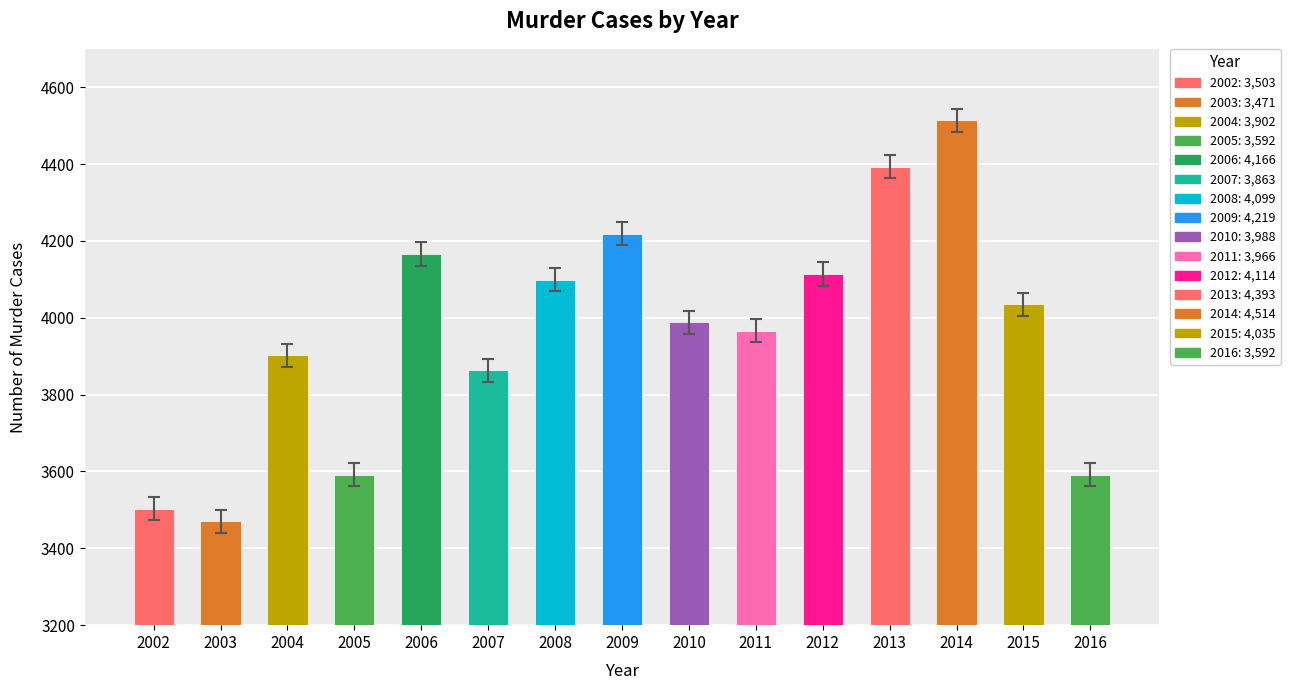

Reading left to right, extract all data points from this chart.

2002=3503	2003=3471	2004=3902	2005=3592	2006=4166	2007=3863	2008=4099	2009=4219	2010=3988	2011=3966	2012=4114	2013=4393	2014=4514	2015=4035	2016=3592